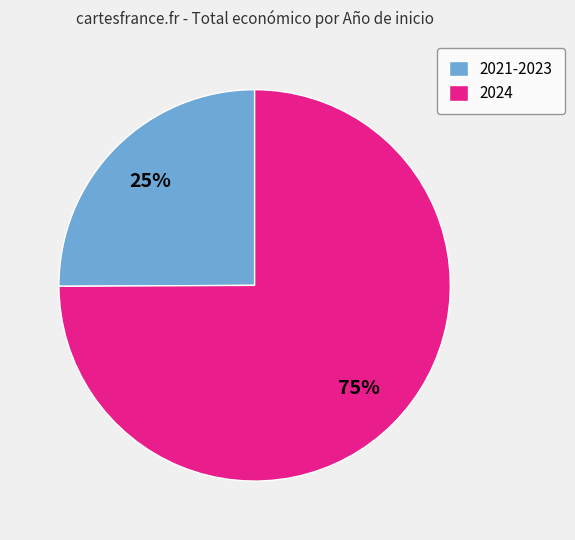

What is the largest slice in the pie chart?

2024